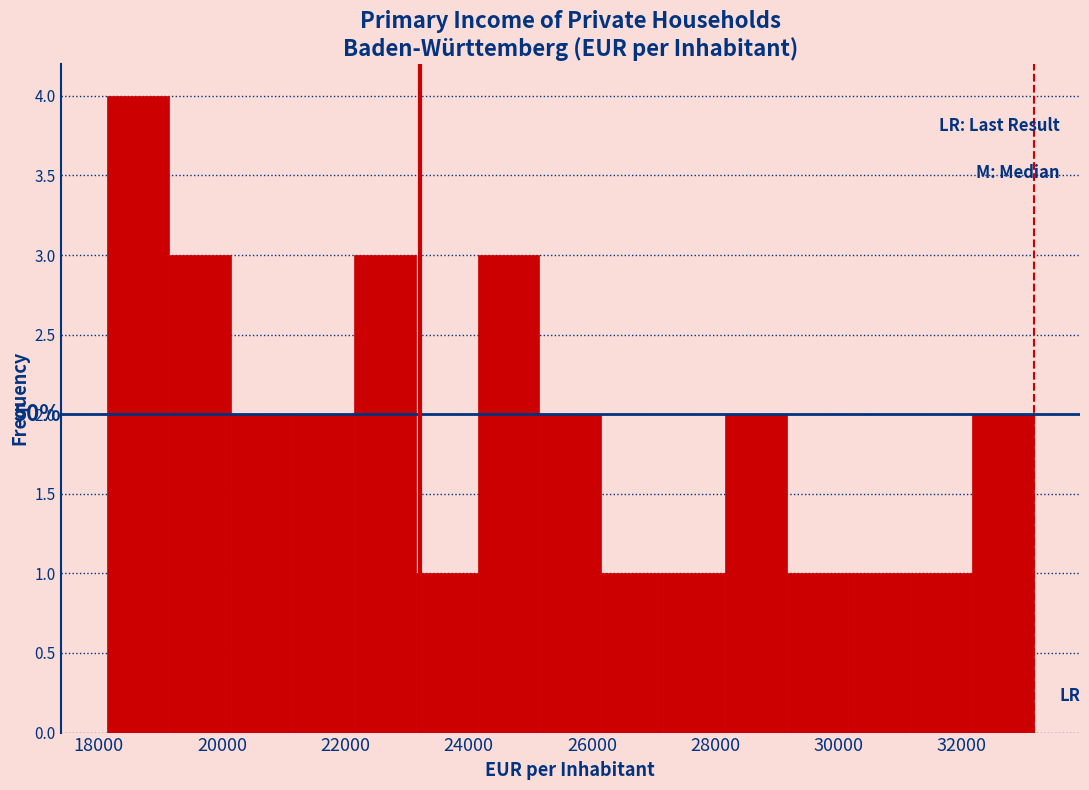

Over which range of the x-axis is the bar tallest?

18200 to 19200